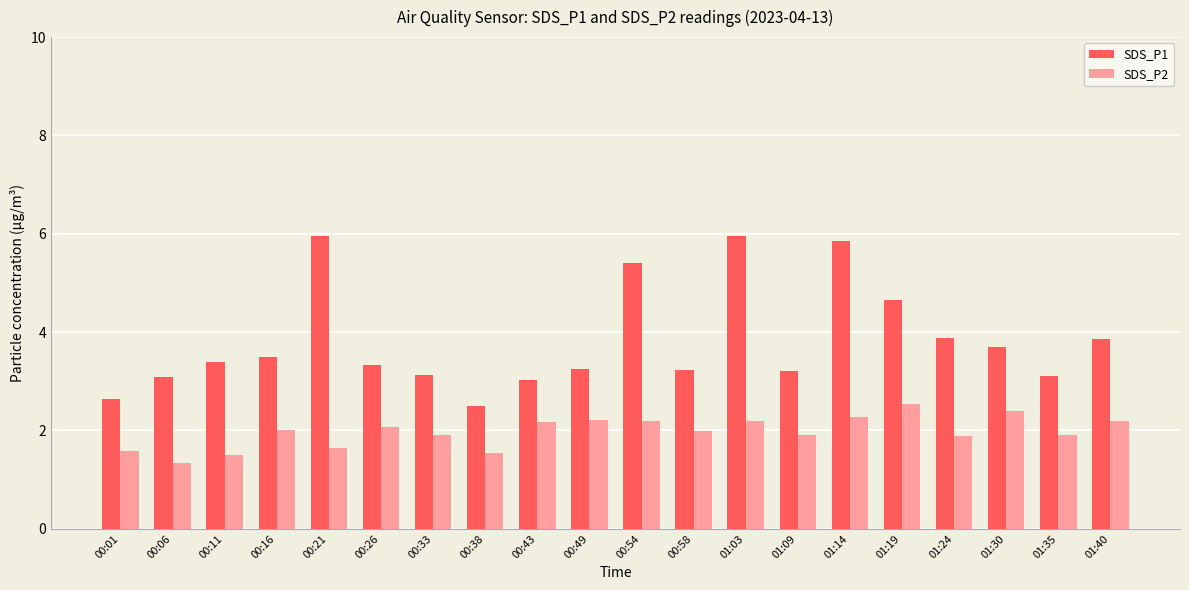

How many bars are there in total?

40